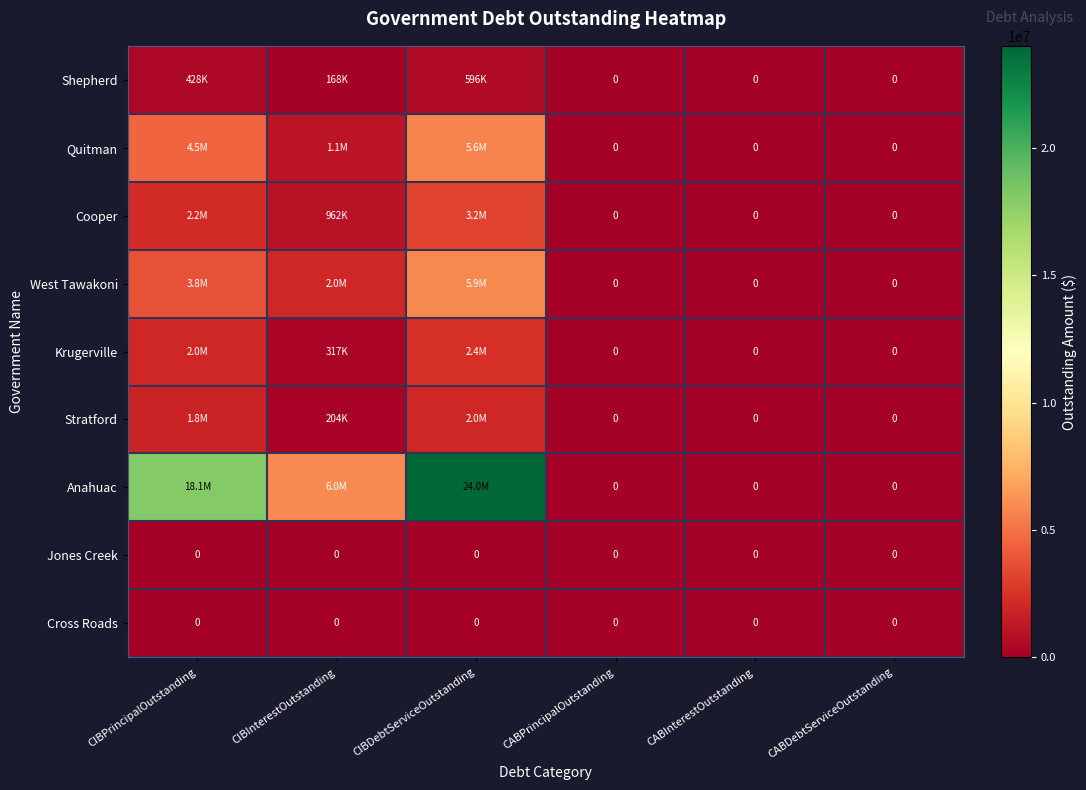

Which category has the highest value in the Cross Roads series?

CIBPrincipalOutstanding